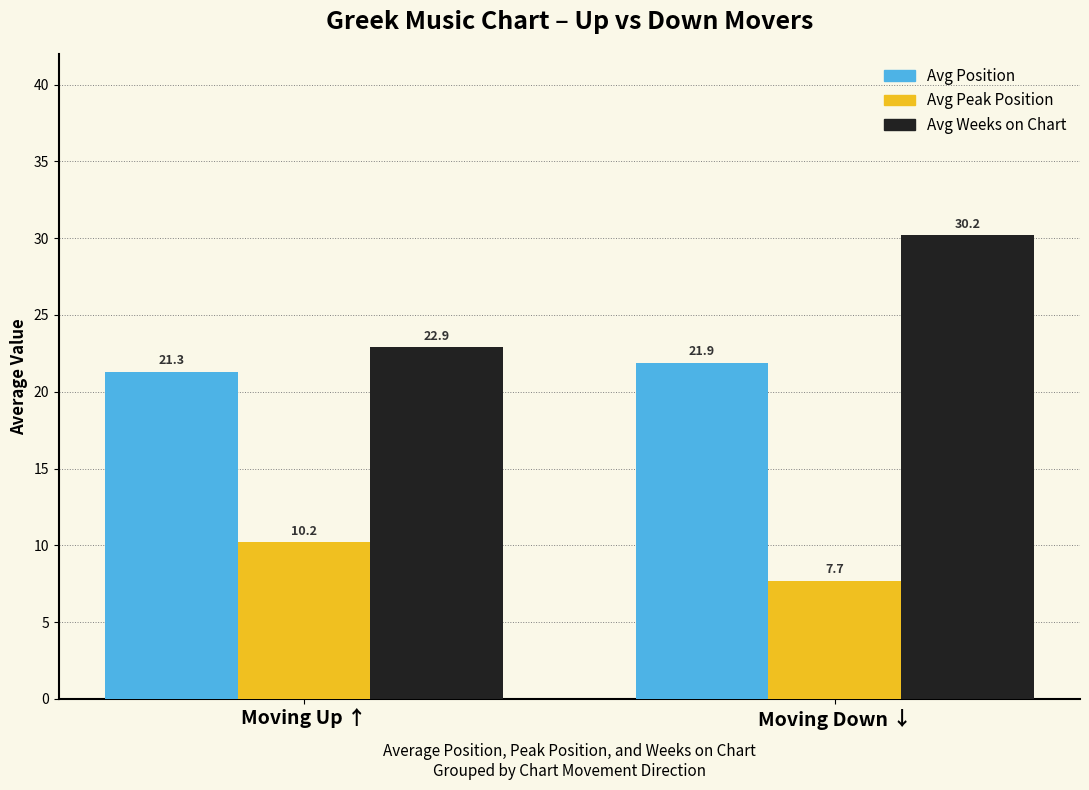

Is the value of Avg Peak Position at Moving Up ↑ greater than the value of Avg Position at Moving Up ↑?

No